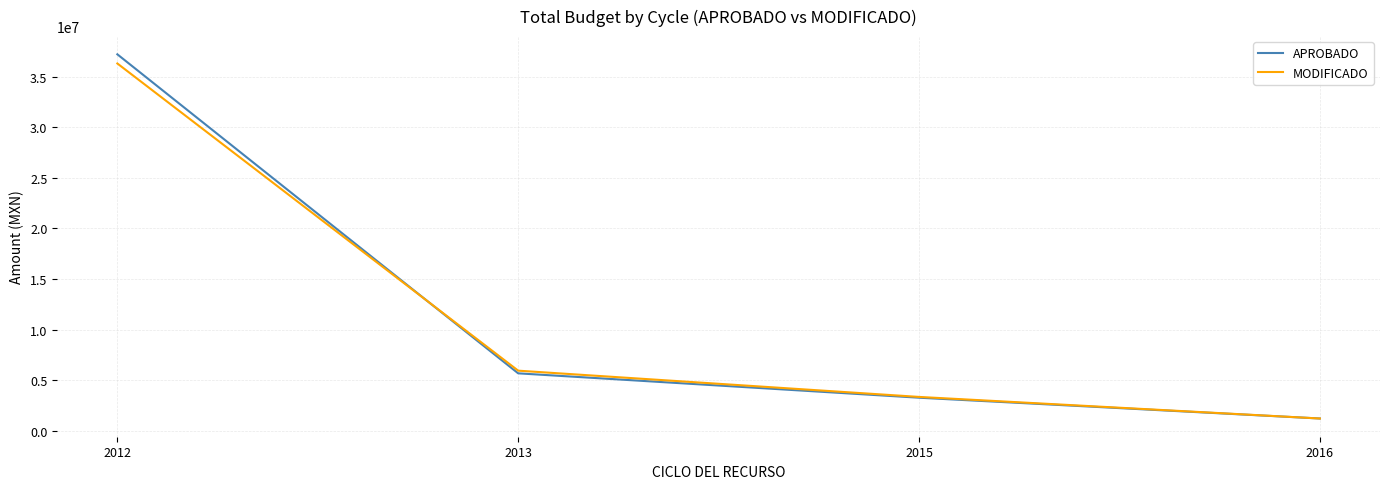

At which category is the sum across all series the highest?

2012